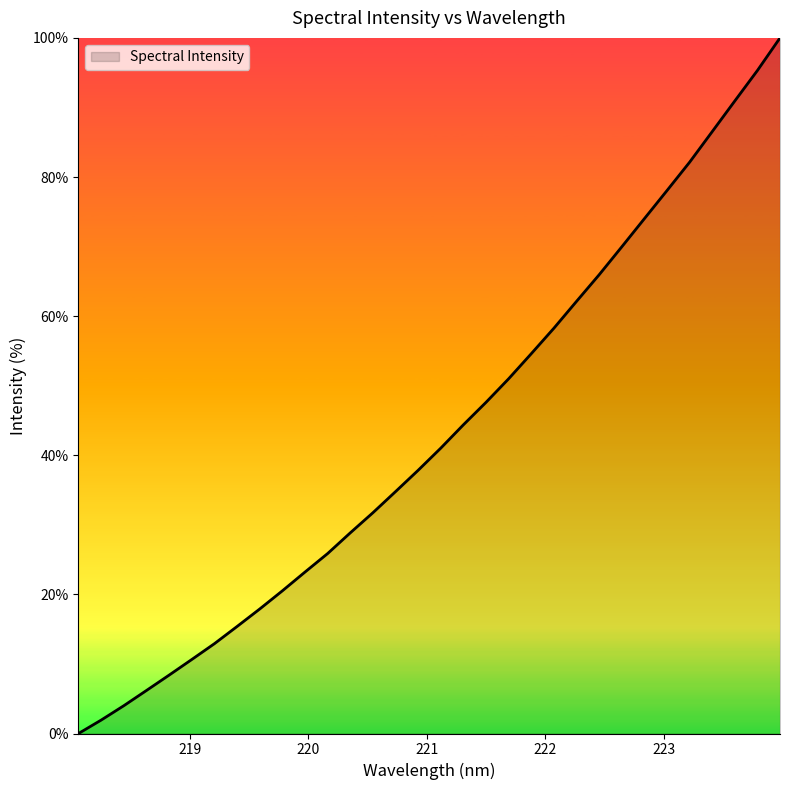

How many positive values are there?

31